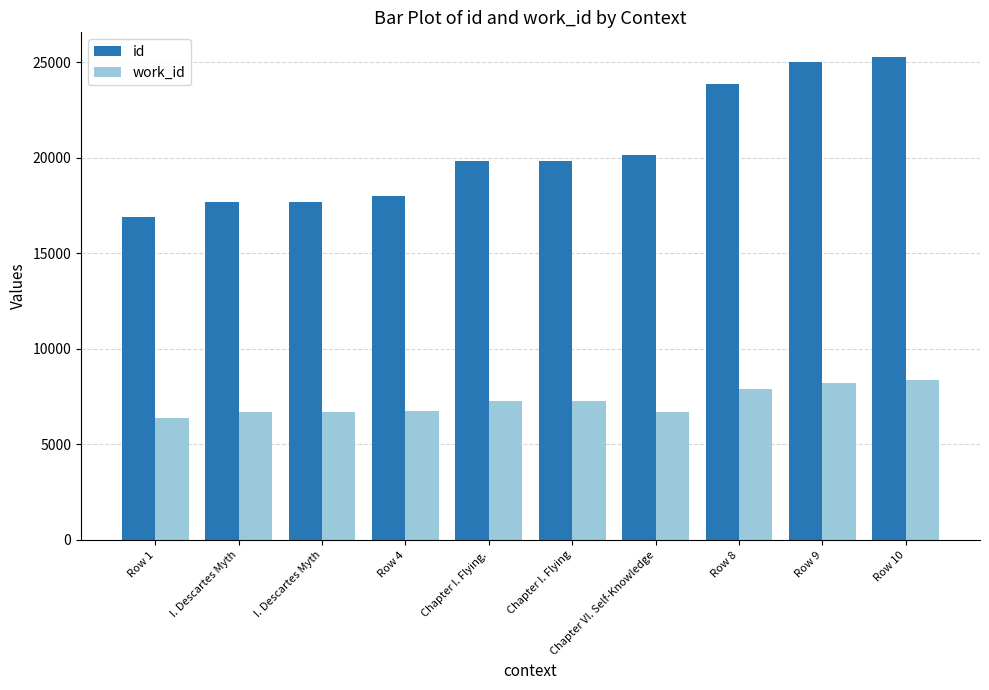

Reading left to right, what are all the values shown in this chart?

id: Row 1=16891	I. Descartes Myth=17696	I. Descartes Myth=17697	Row 4=18024	Chapter I. Flying.=19826	Chapter I. Flying=19827	Chapter VI. Self-Knowledge=20152	Row 8=23859	Row 9=25017	Row 10=25311
work_id: Row 1=6402	I. Descartes Myth=6673	I. Descartes Myth=6673	Row 4=6770	Chapter I. Flying.=7276	Chapter I. Flying=7276	Chapter VI. Self-Knowledge=6673	Row 8=7886	Row 9=8201	Row 10=8357